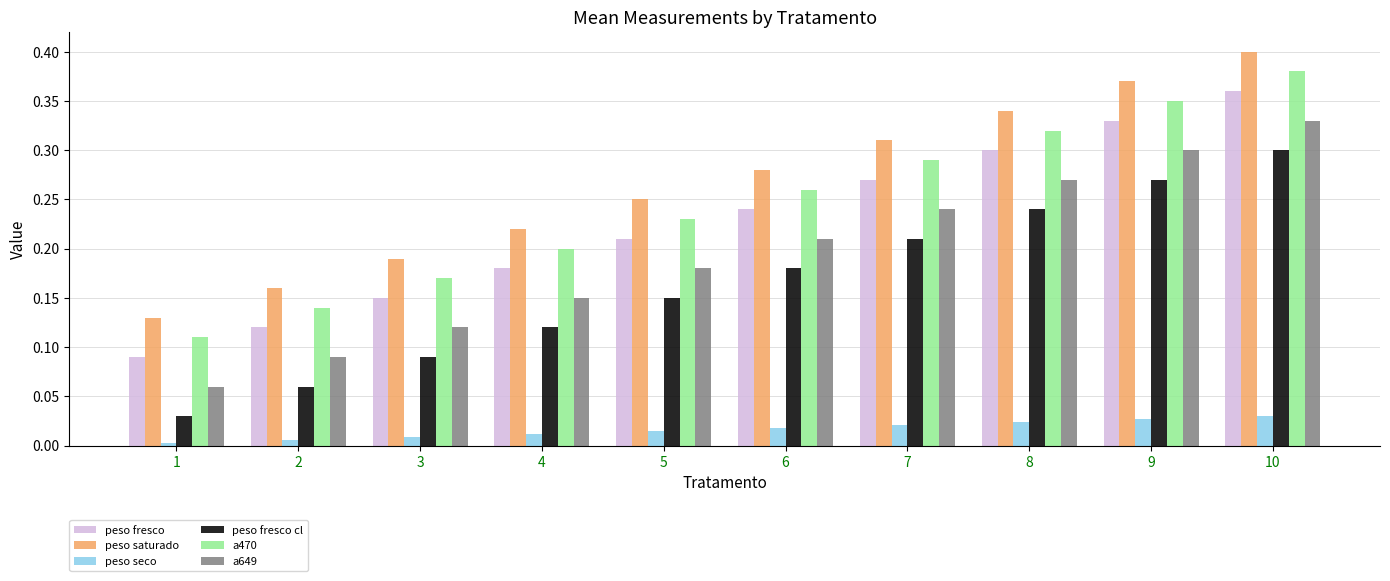

The value of peso fresco cl at 8 is 0.4. True or false?

False